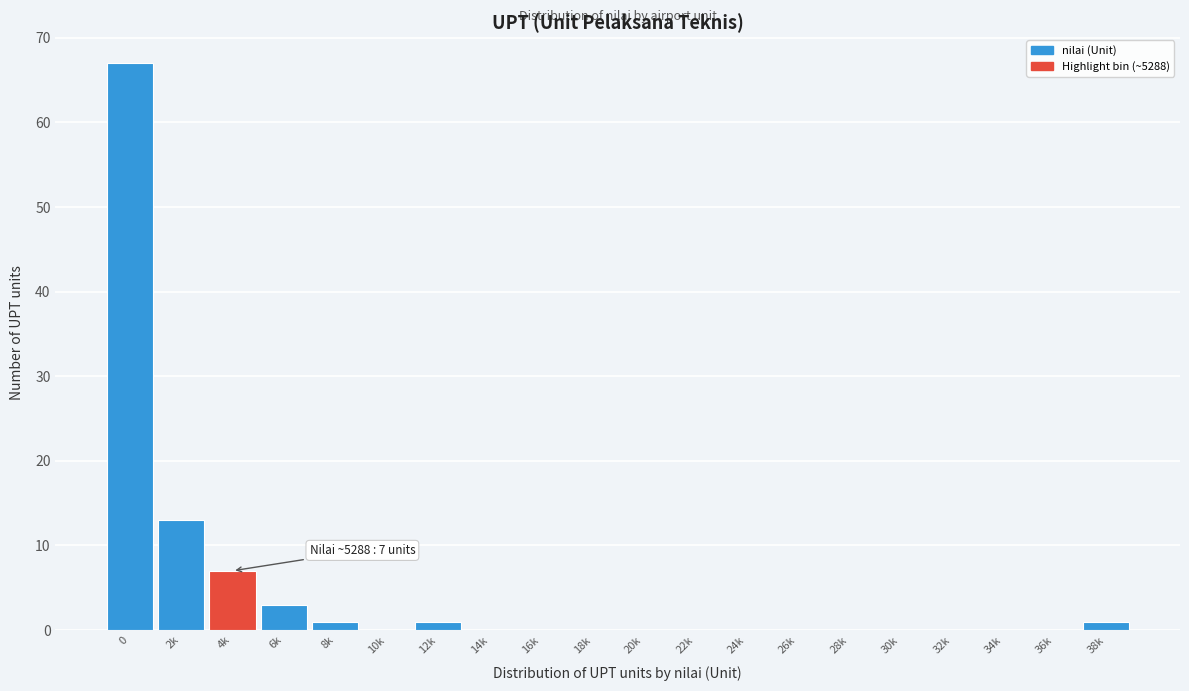

Reading right to left, what are all the values shown in this chart?

38k=1	36k=0	34k=0	32k=0	30k=0	28k=0	26k=0	24k=0	22k=0	20k=0	18k=0	16k=0	14k=0	12k=1	10k=0	8k=1	6k=3	4k=7	2k=13	0=67